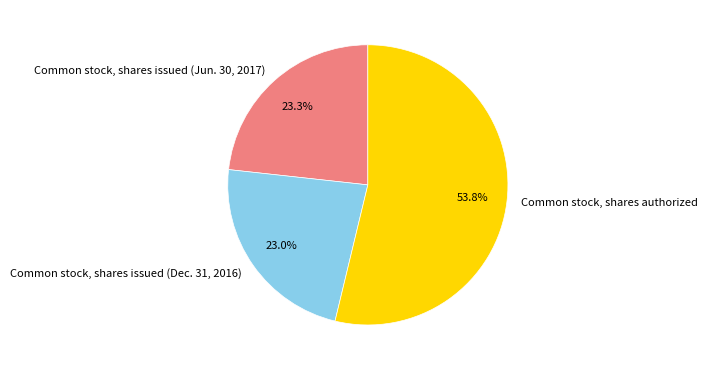

What percentage is the Common stock, shares issued (Jun. 30, 2017) slice, to the nearest percent?

23%